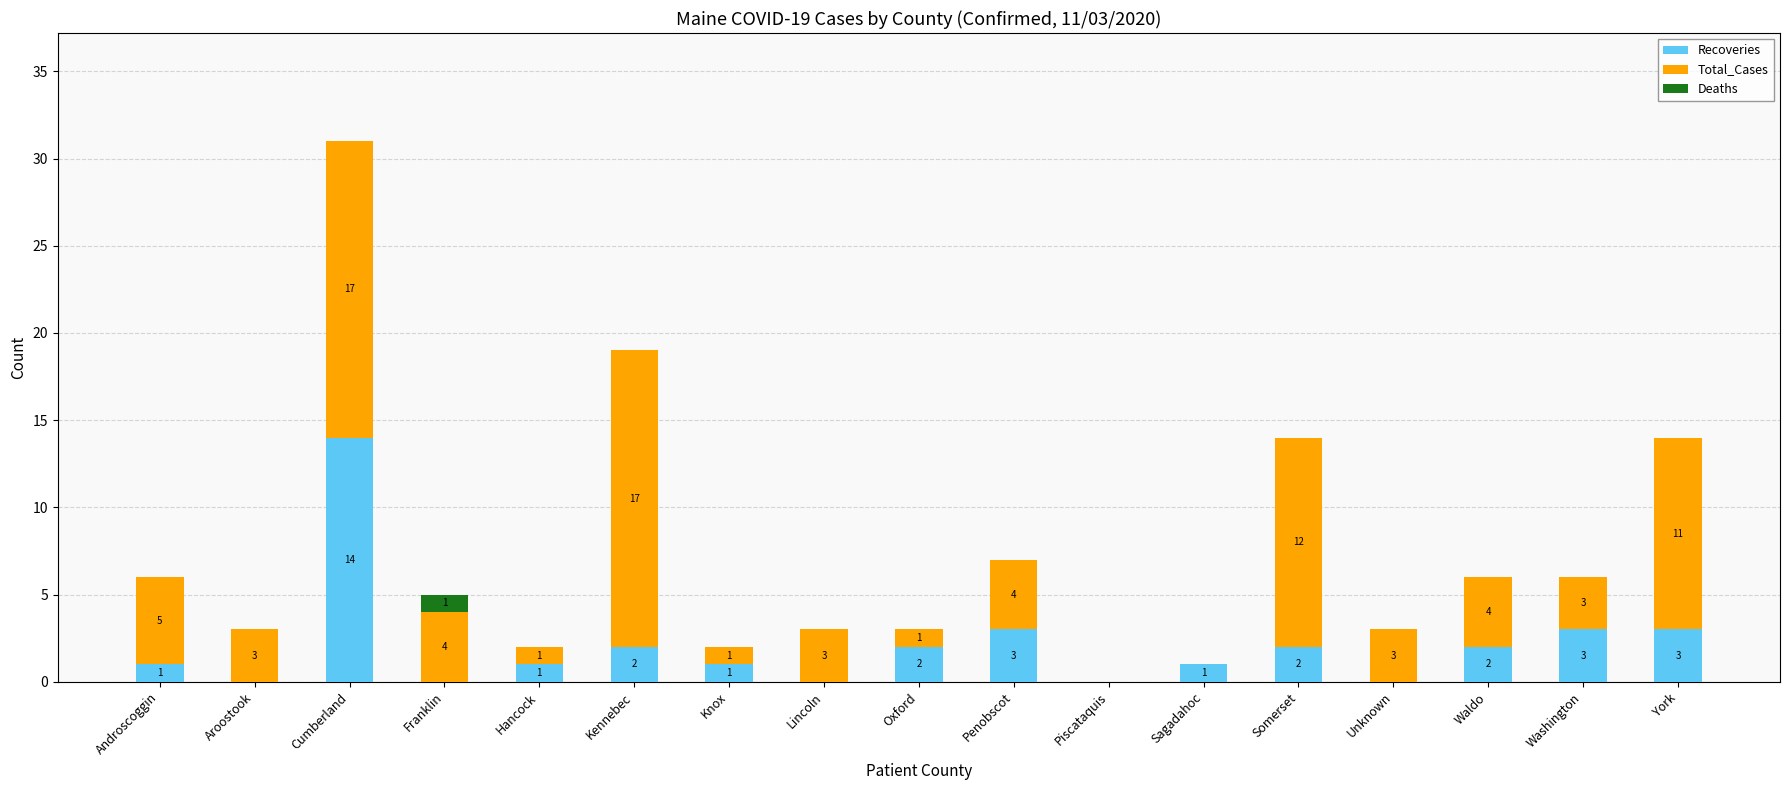

At which category is the sum across all series the highest?

Cumberland